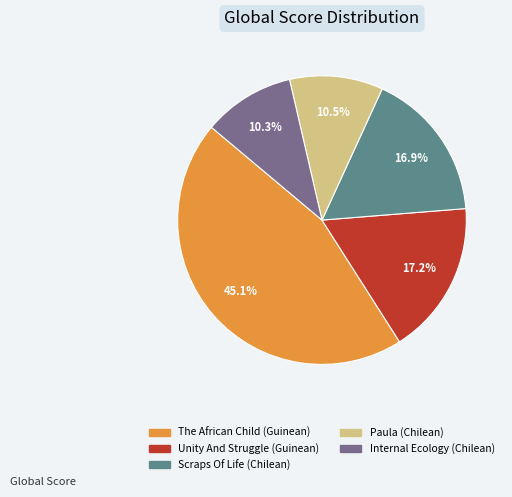

How many segments does this pie chart have?

5